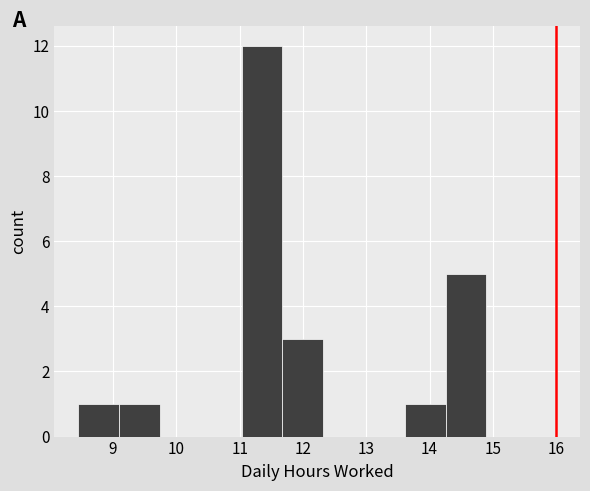

What is the height of the bar covering 14.3 to 14.9 on the x-axis? Neither the bar edges nor the heights are printed on the chart, so give them approximately, as read against the axes.

5